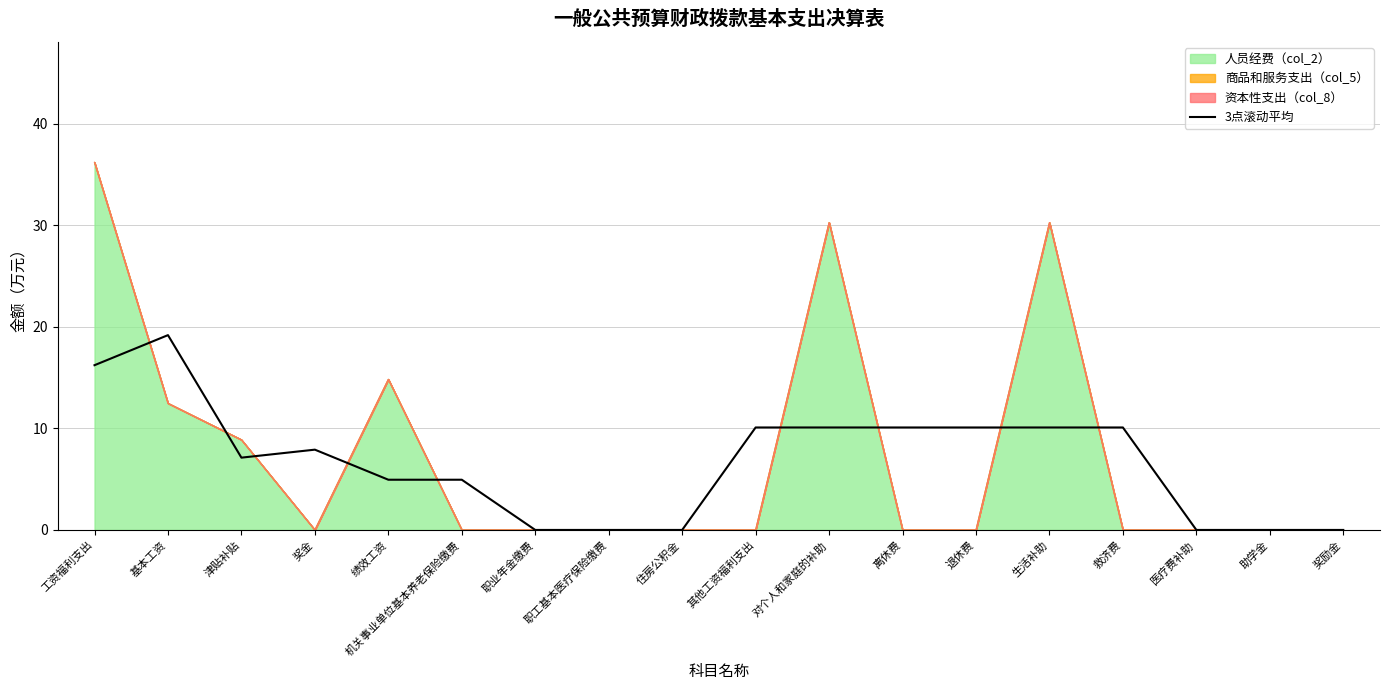

The chart shows a value of 12.7 at 奖金. True or false?

False